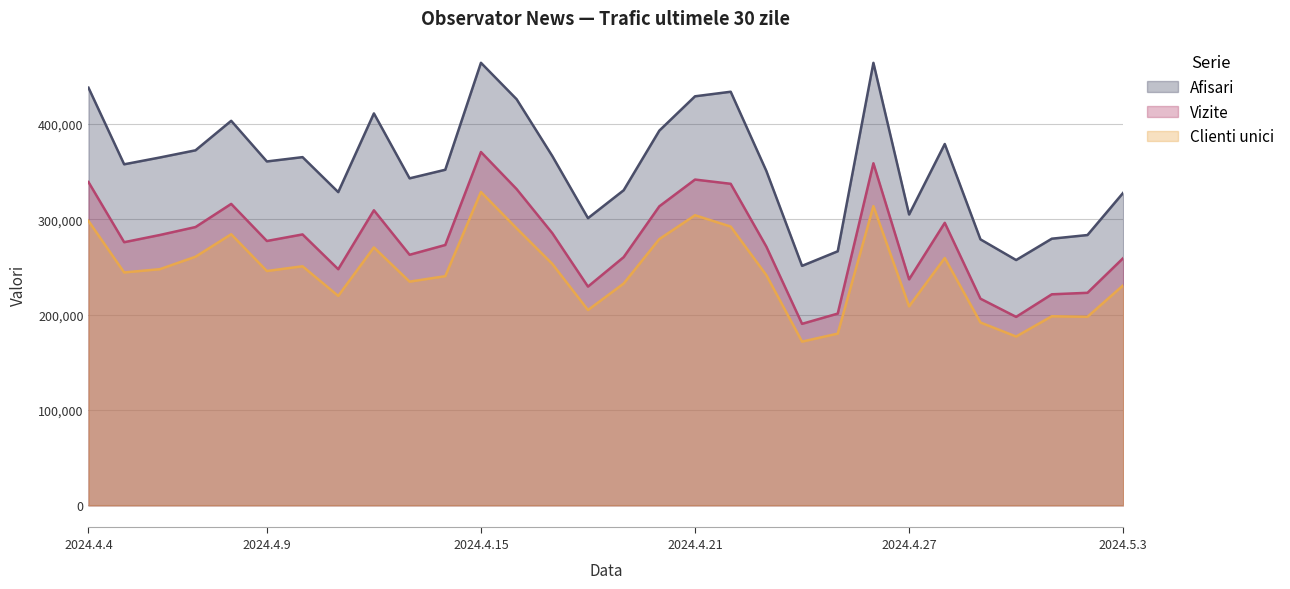

Rank the series at 2024.5.2 from highest to lowest value.

Afisari, Vizite, Clienti unici